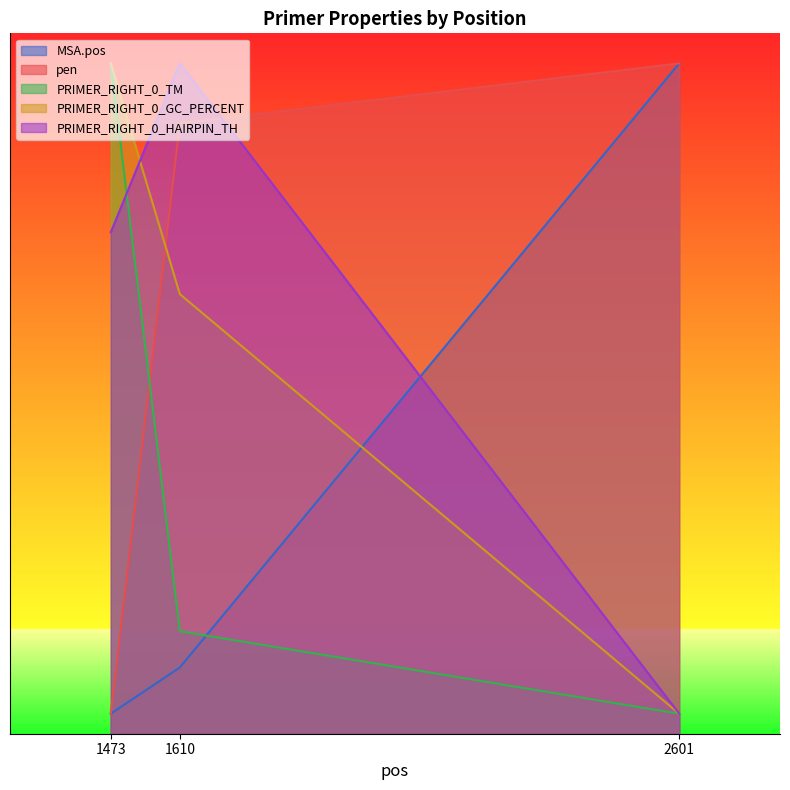

How many lines are shown in the chart?

5